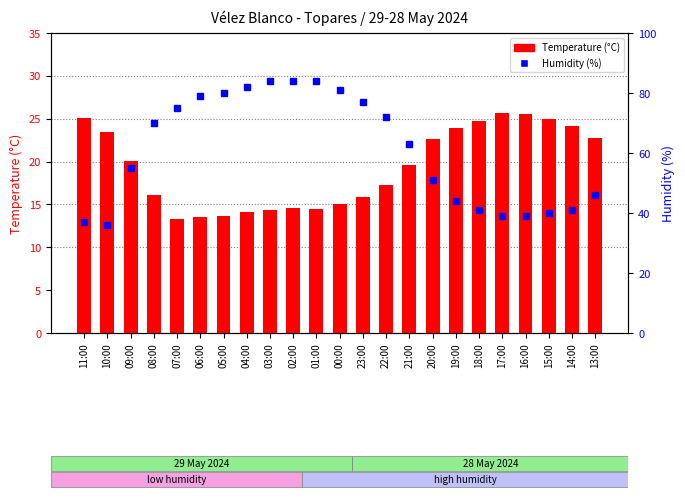

Which has a higher value, 04:00 or 06:00?

04:00